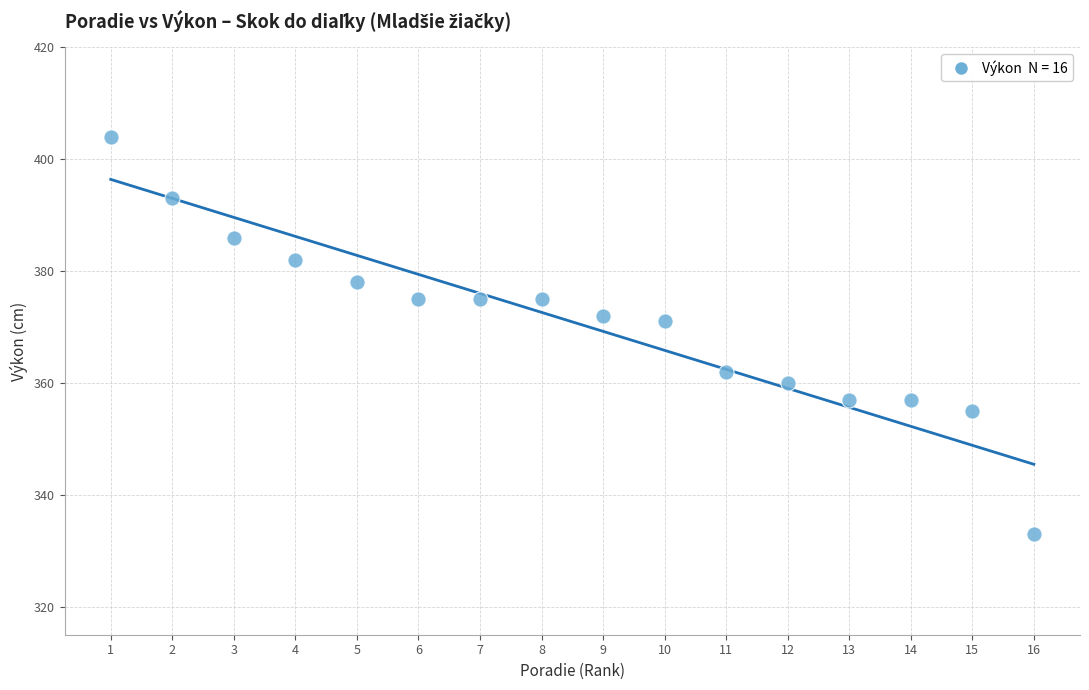

What is the range of X values (max minus min)?

15